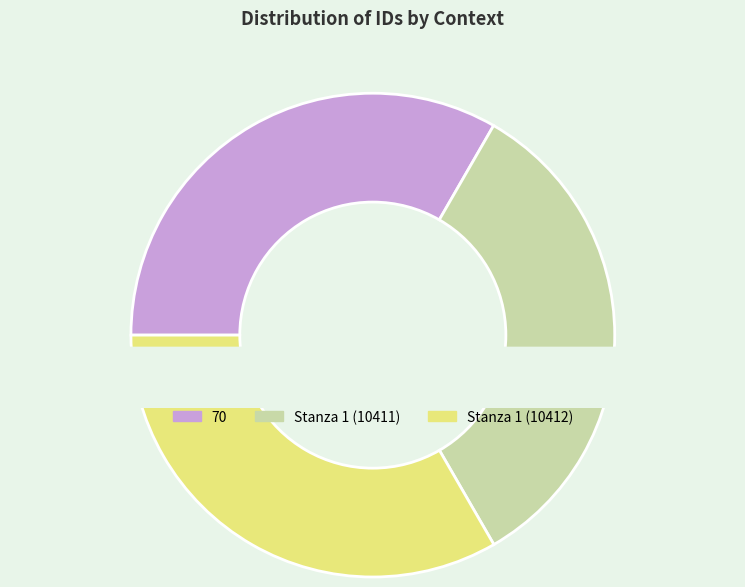

Between Stanza 1 (10412) and 70, which is larger?

Stanza 1 (10412)